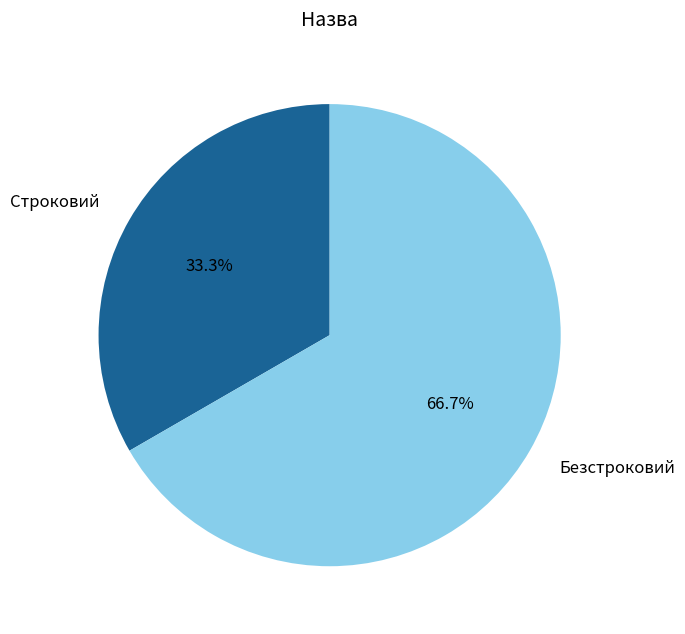

To the nearest percent, what portion does Безстроковий represent?

67%